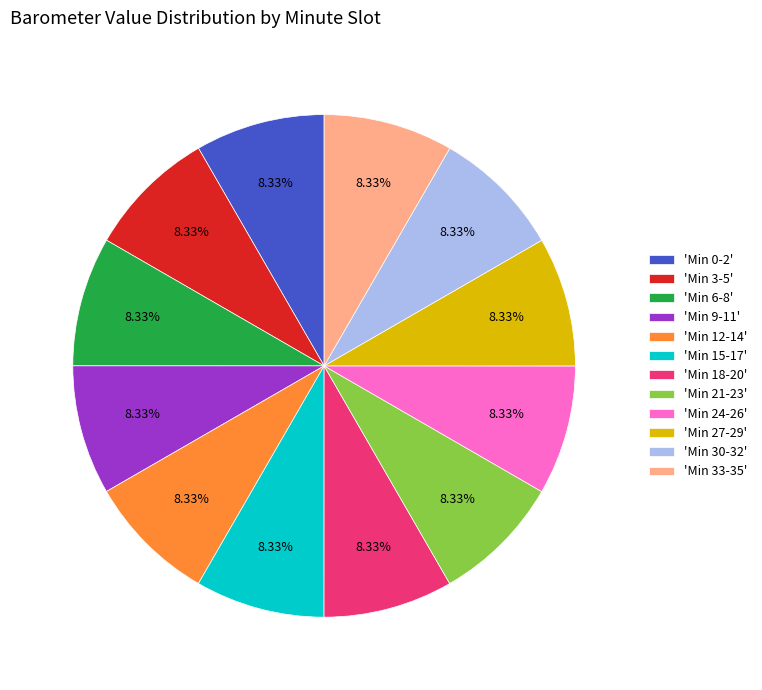

Combined, do 'Min 12-14' and 'Min 30-32' account for over 50%?

No